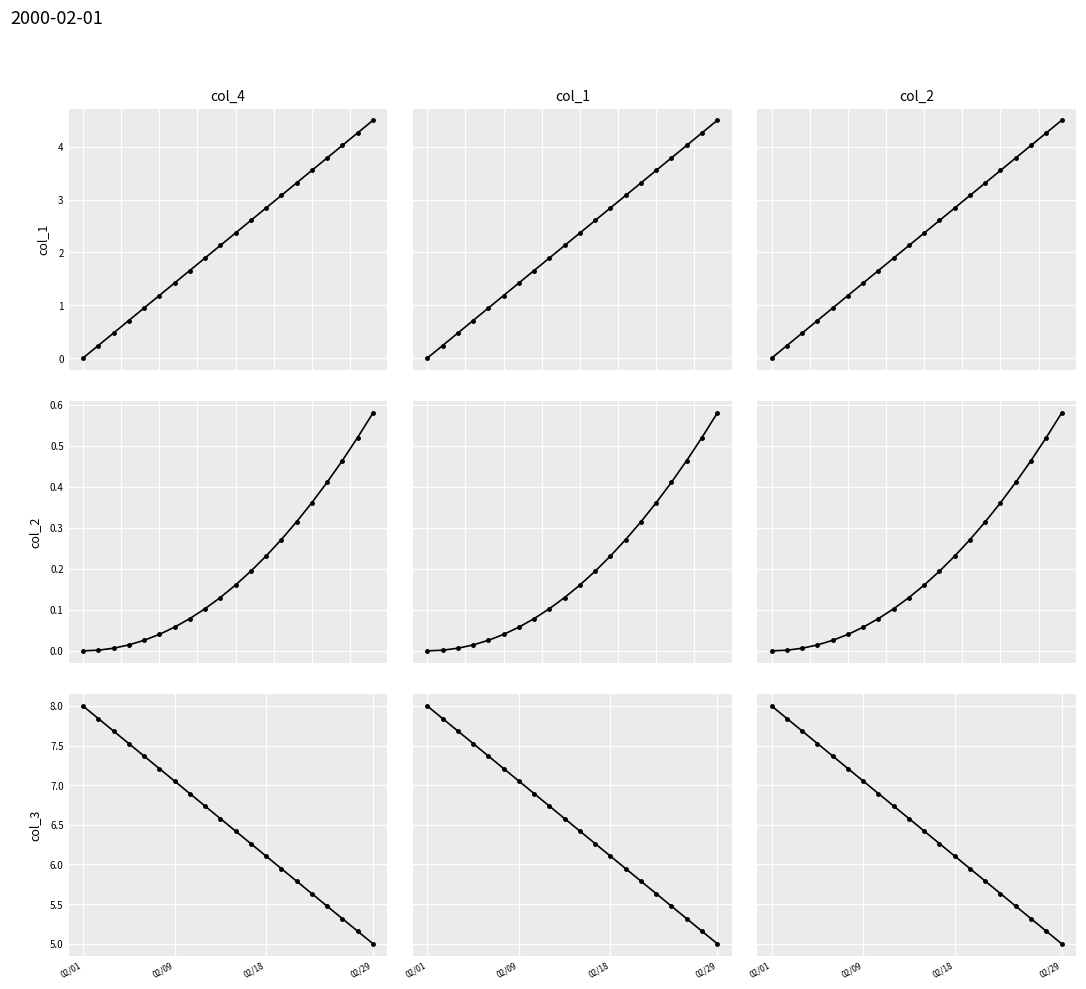

What is the average value of the col_3 series?

6.5